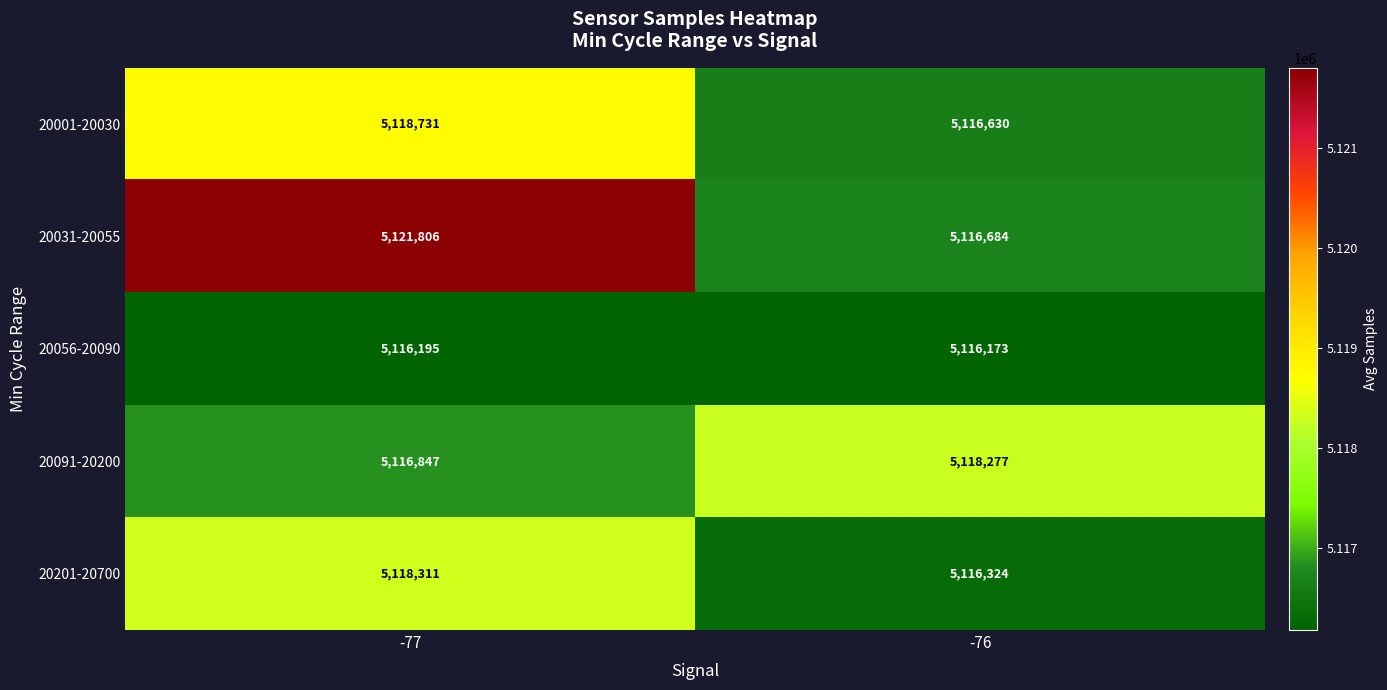

What is the sum of all 20091-20200 values?

10235124